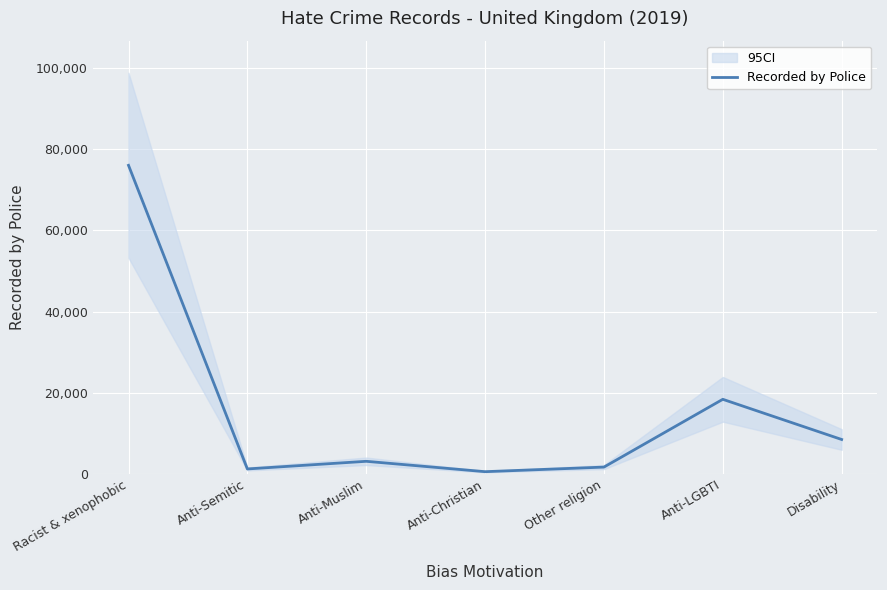

List the labels in order of value, smallest first.

Anti-Christian, Anti-Semitic, Other religion, Anti-Muslim, Disability, Anti-LGBTI, Racist & xenophobic